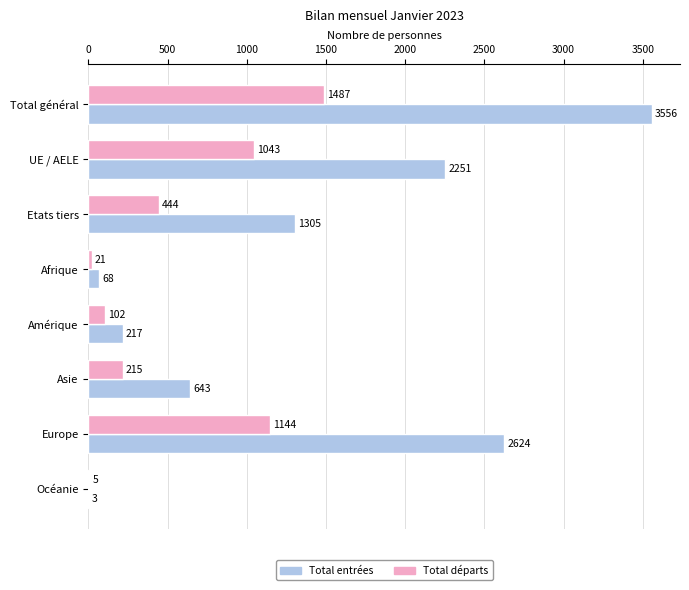

Between Amérique and Europe, which series saw the biggest shift?

Total entrées